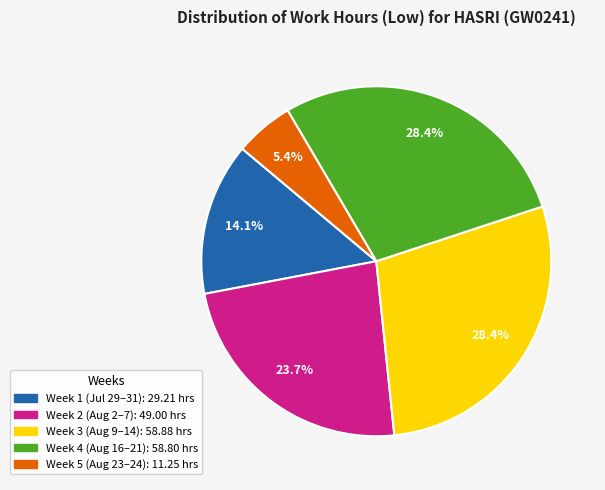

How many segments does this pie chart have?

5